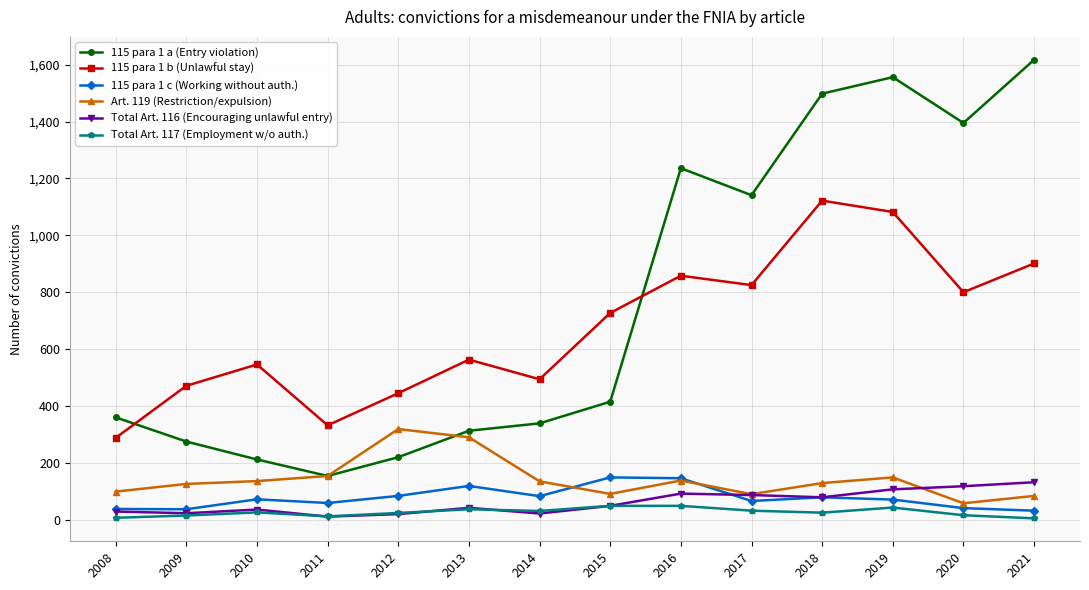

At how many categories does at least one series exceed 896?

6